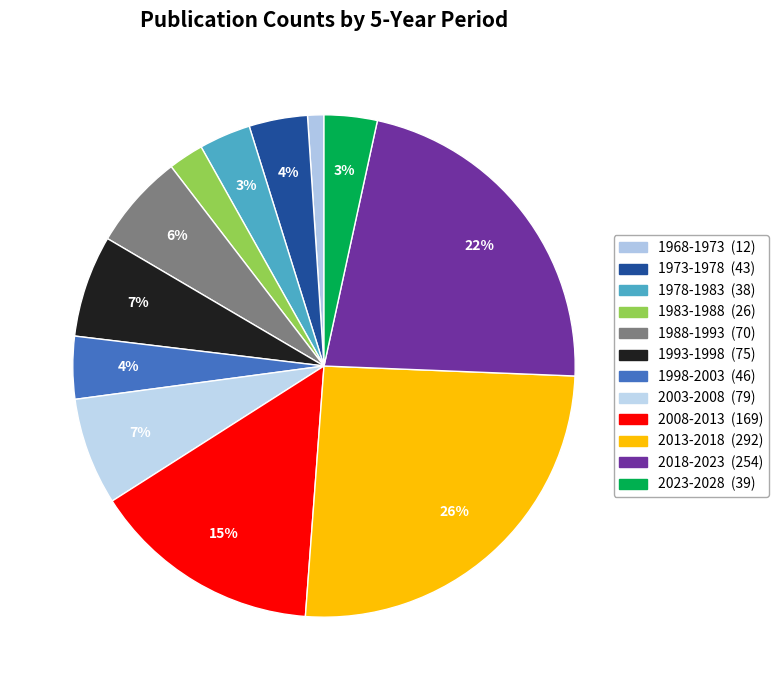

Combined, what portion of the pie is 2008-2013 and 1998-2003?

18.8%